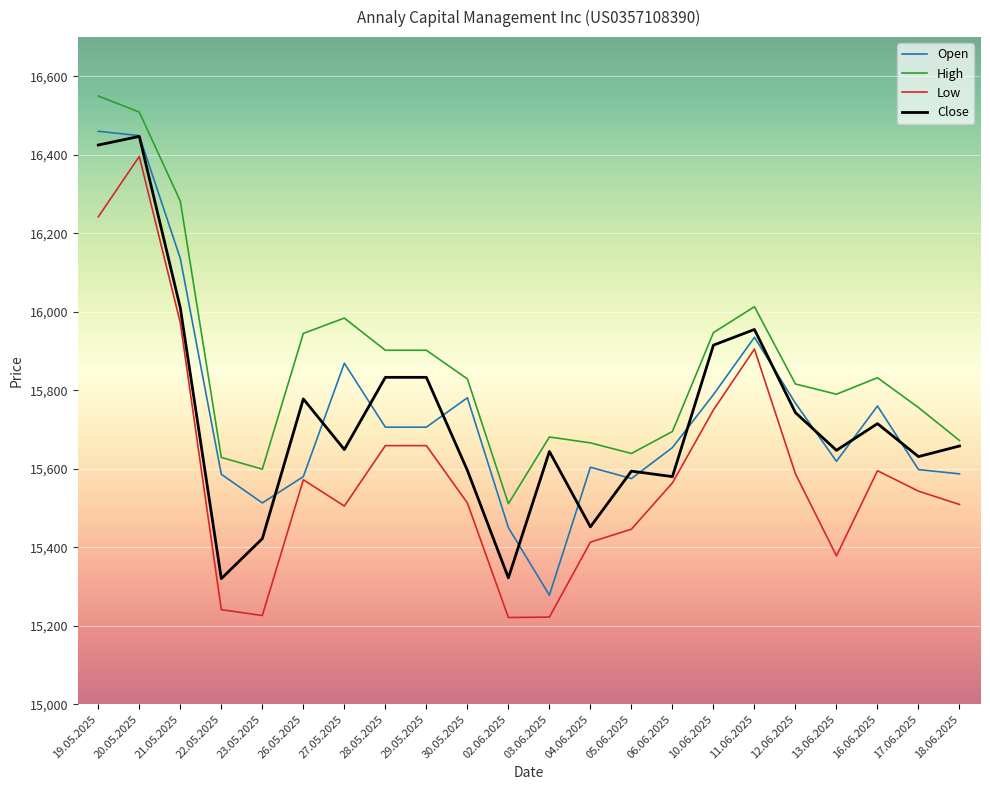

How many lines are shown in the chart?

4